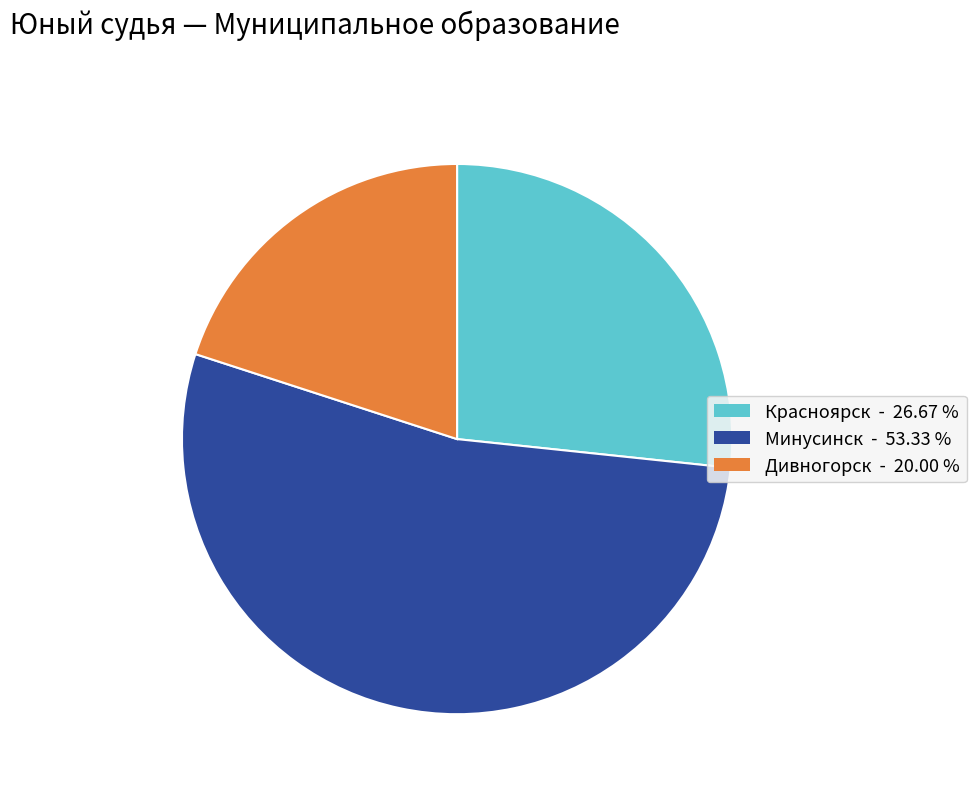

Is there a majority slice in this chart?

Yes